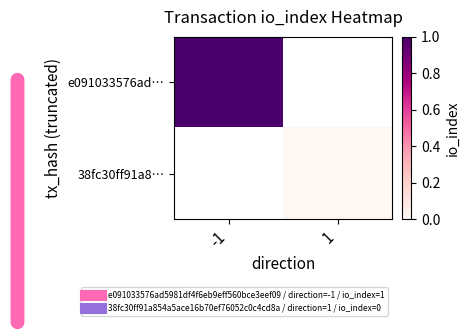

At which category does the chart reach its minimum across all series?

1